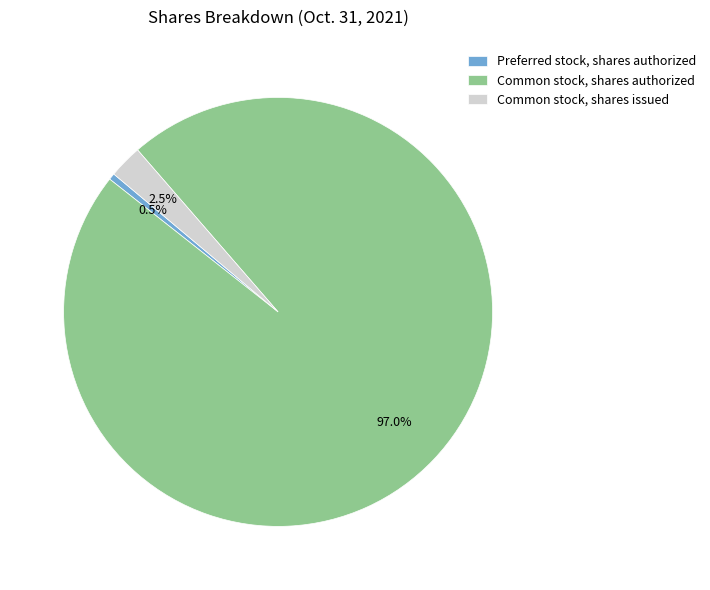

Combined, do Common stock, shares authorized and Common stock, shares issued account for over 50%?

Yes